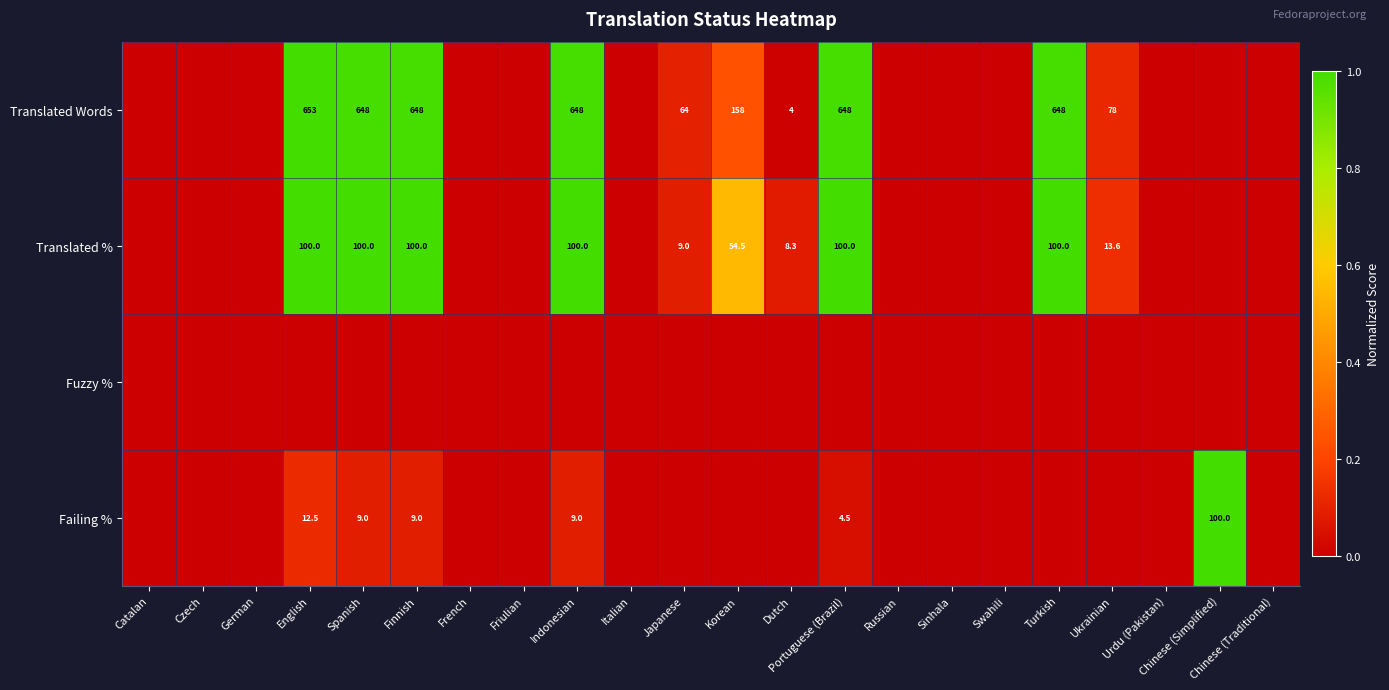

The Translated % series shows 100.0 at Finnish. True or false?

True